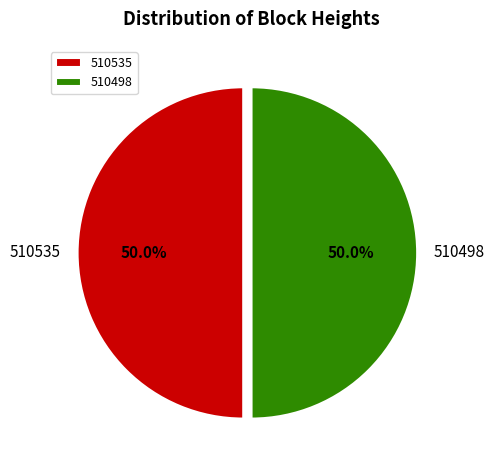

Combined, do 510535 and 510498 account for over 50%?

Yes